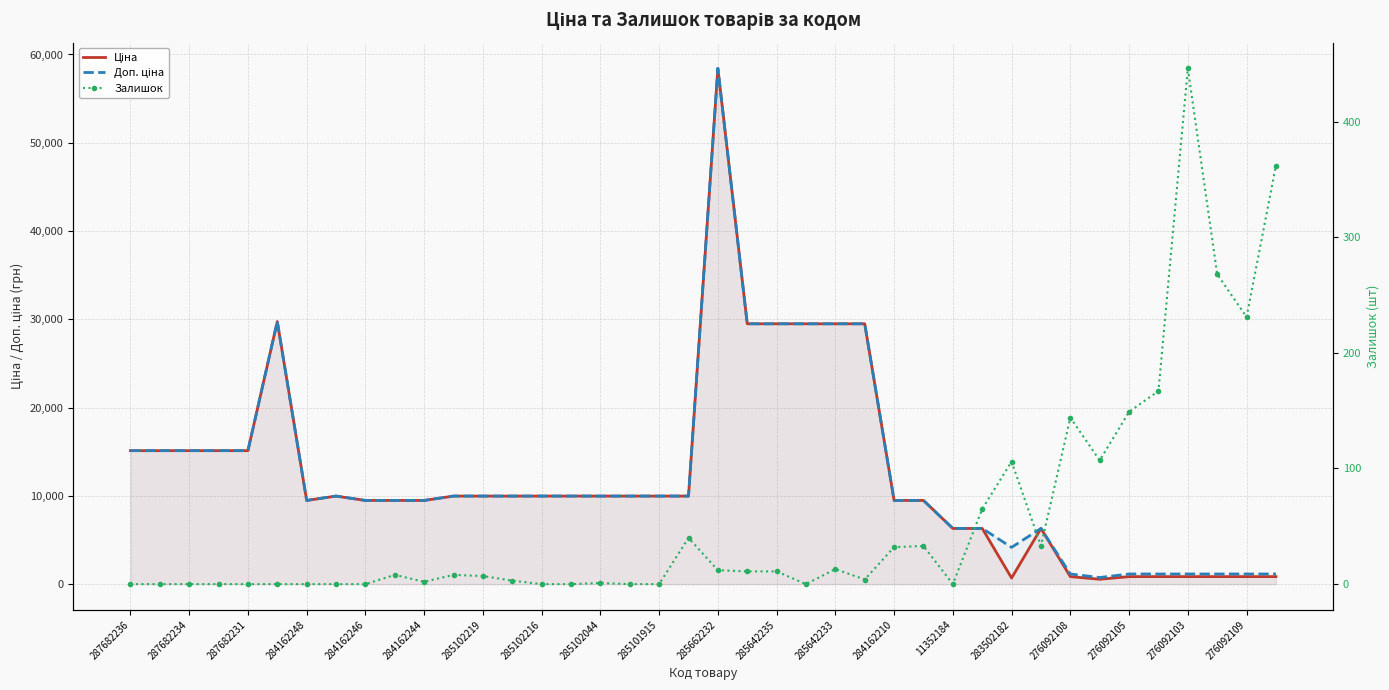

At how many categories does at least one series exceed 35904?

1